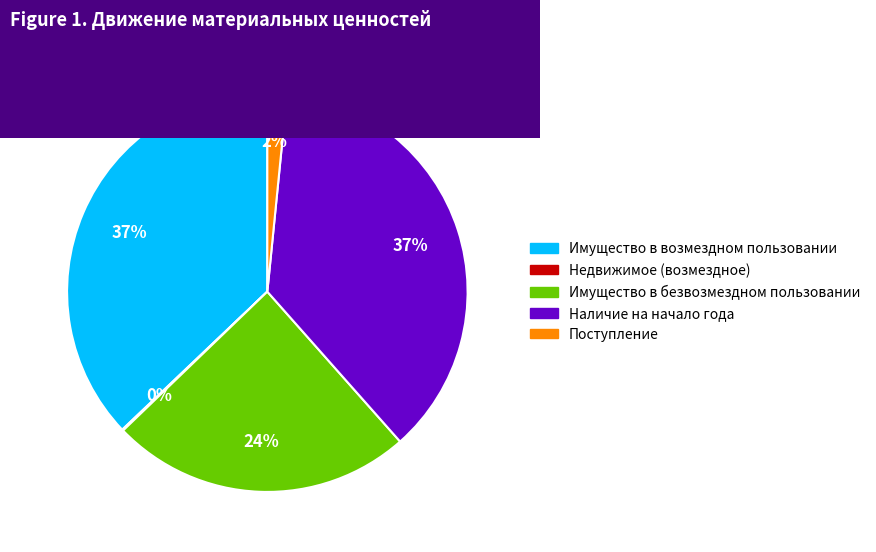

To the nearest percent, what is the average slice percentage?

20%